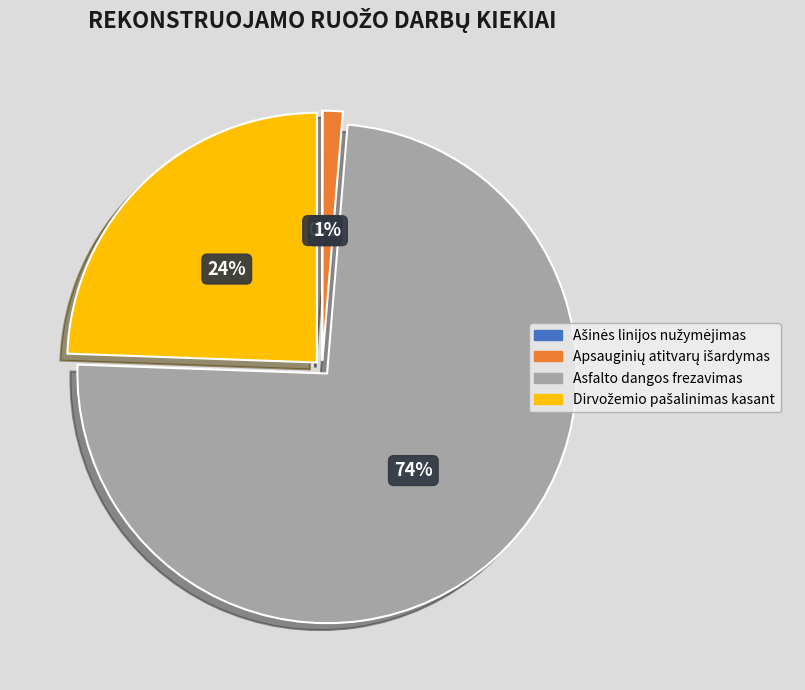

Does any single category account for the majority?

Yes